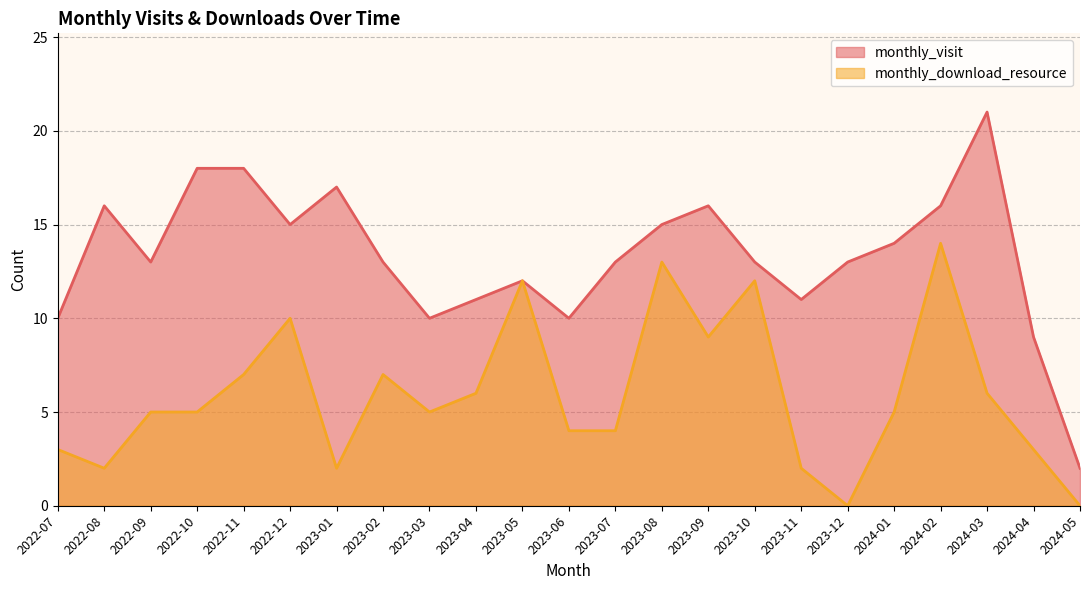

Rank the series by their average value, from lowest to highest.

monthly_download_resource, monthly_visit